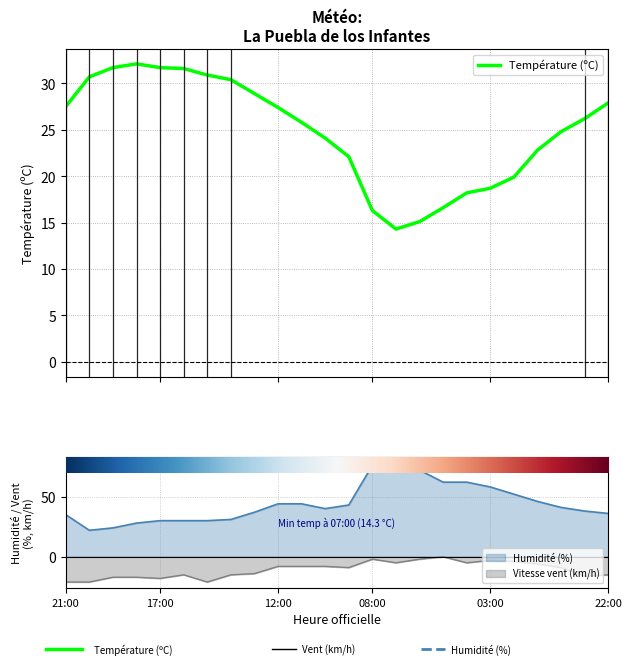

What is the label of the 2nd point from the left?

17:00